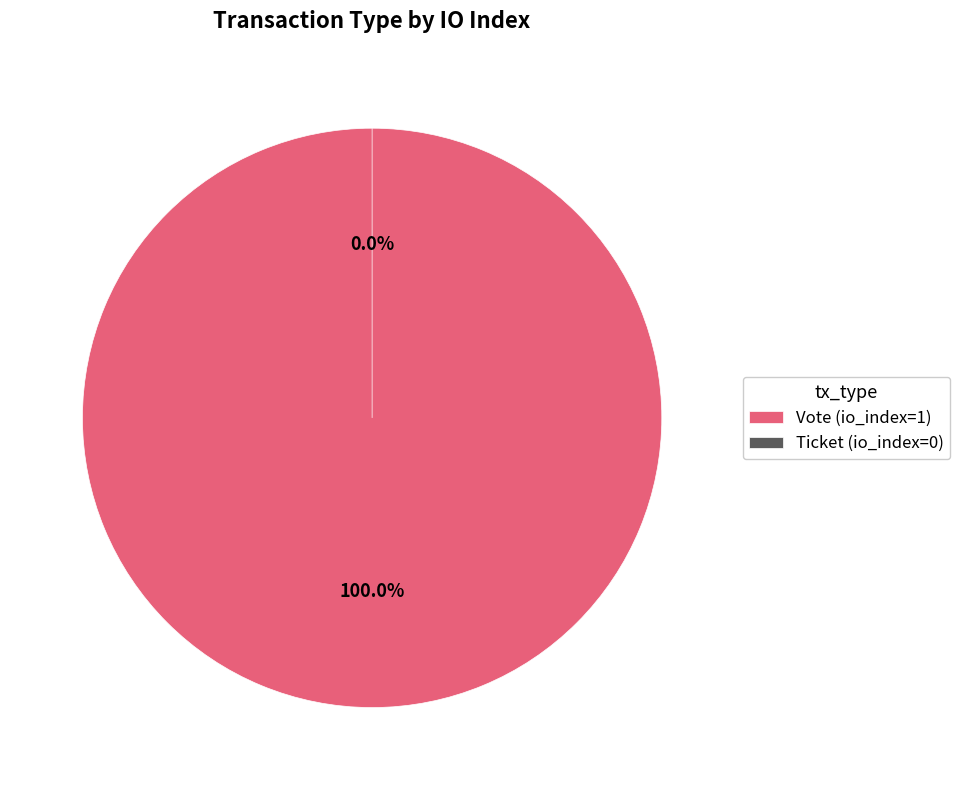

What portion of the pie excludes Ticket (io_index=0)?

100.0%